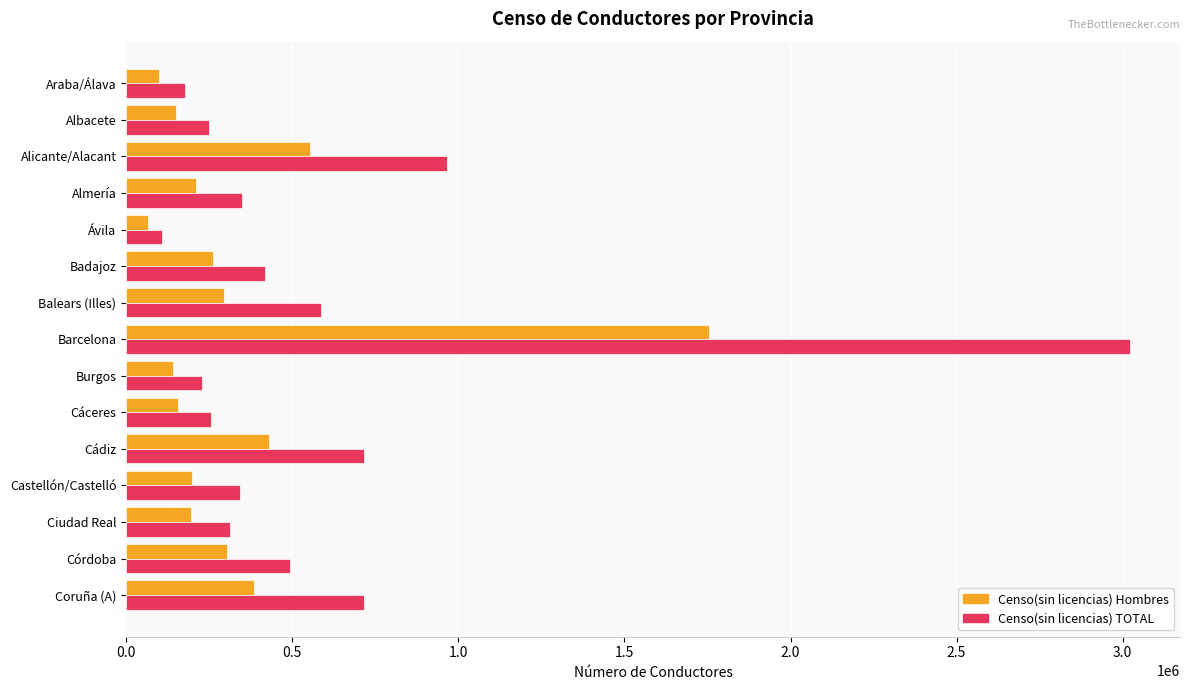

What is the total value across all series at Cáceres?

411892